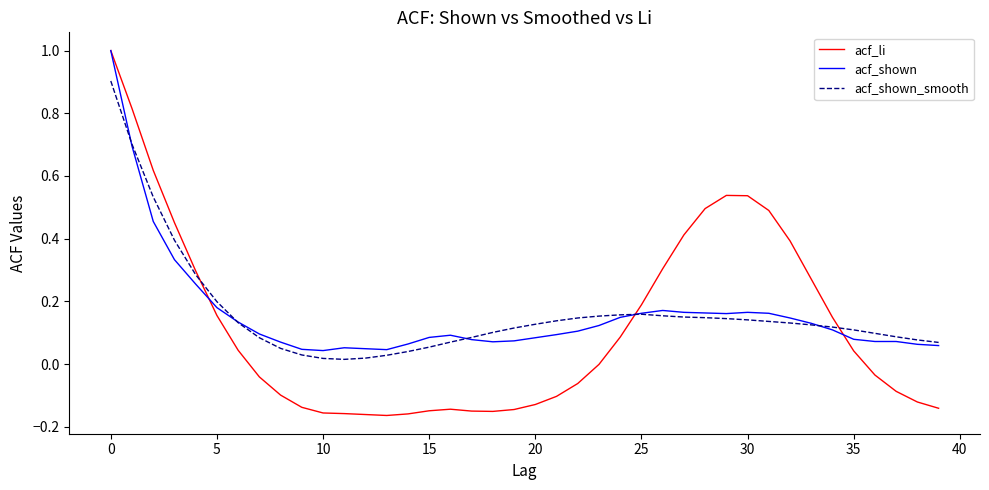

What is the maximum value shown in the chart?

1.0